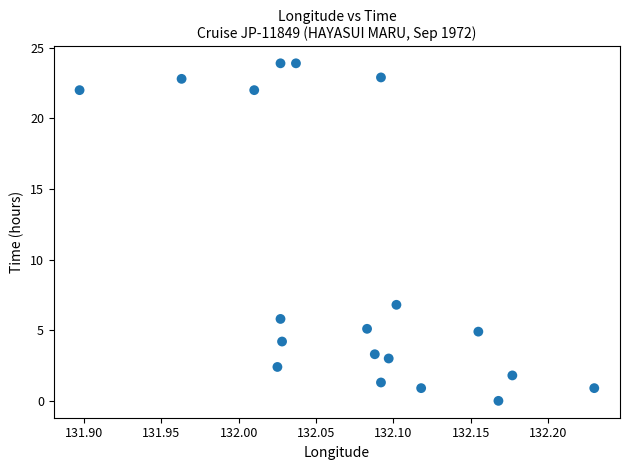

What Y value in the scatter plot is closest to 11?

6.8